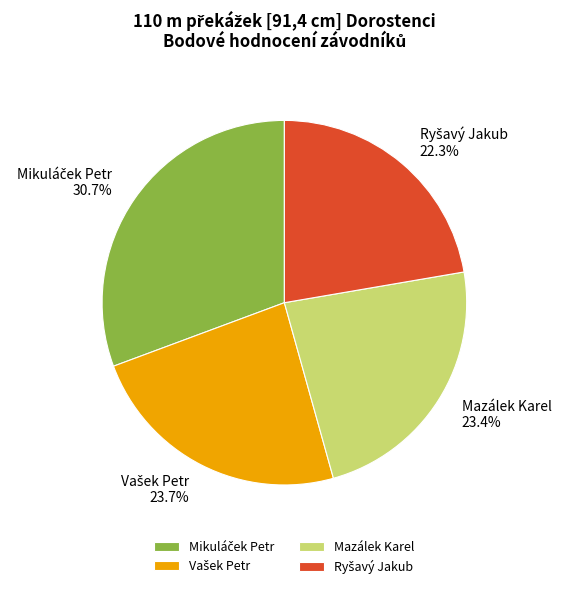

Does Mazálek Karel account for over 50% of the chart?

No